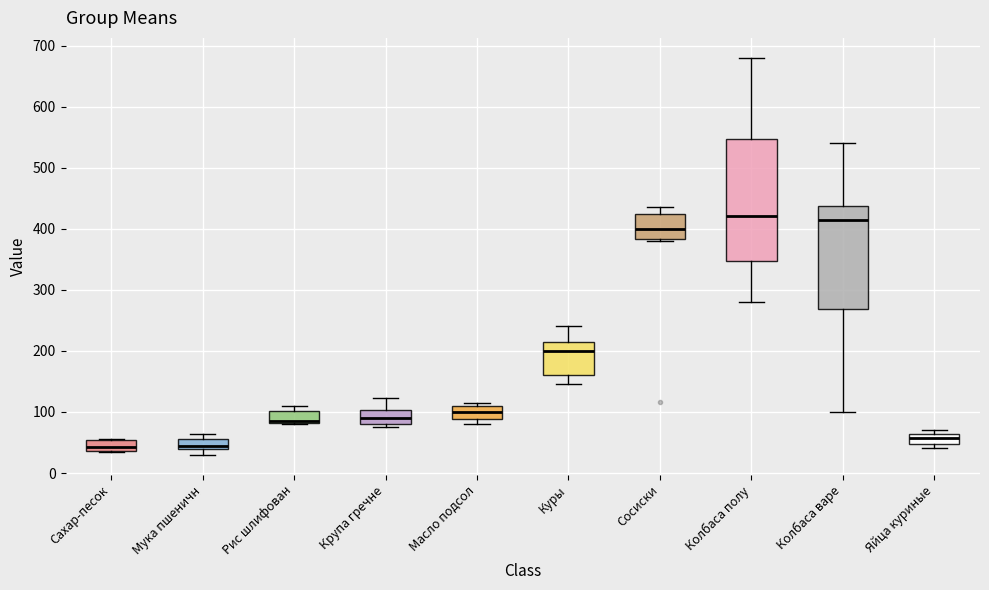

Reading left to right, transcribe this box plot: for each box, give where its median line is, the range the box spans, and where its two whiskers end, as read against the y-axis. The values are not printed on the chart, so give them approximately, as read against the axis.

Сахар-песок: median 40 (inside the box), box 40 to 50, whiskers 30 to 60
Мука пшеничн: median 40 (just above the box's lower edge), box 40 to 60, whiskers 30 to 60 (above the box's upper edge)
Рис шлифован: median 90, box 80 to 100, whiskers 80 to 110
Крупа гречне: median 90, box 80 to 100, whiskers 80 (just below the box's lower edge) to 120
Масло подсол: median 100, box 90 to 110, whiskers 80 to 120
Куры: median 200, box 160 to 210, whiskers 140 to 240
Сосиски: median 400, box 380 to 420, whiskers 380 (just below the box's lower edge) to 440
Колбаса полу: median 420, box 350 to 550, whiskers 280 to 680
Колбаса варе: median 410, box 270 to 440, whiskers 100 to 540
Яйца куриные: median 60 (inside the box), box 50 to 60, whiskers 40 to 70